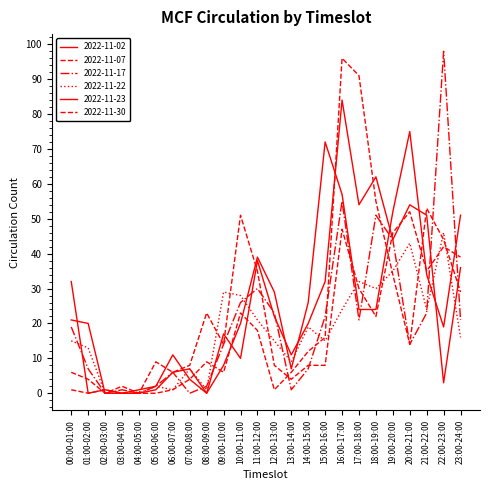

At which label does 2022-11-23 reach its peak?

16:00-17:00